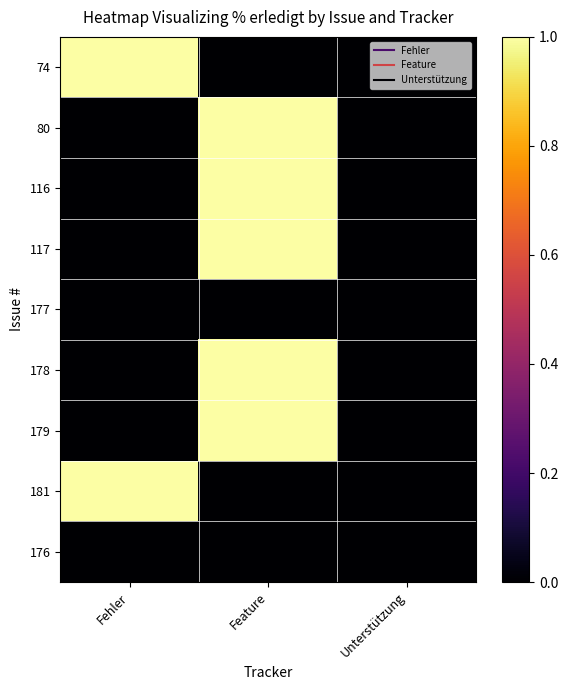

At which category is the sum across all series the highest?

Feature